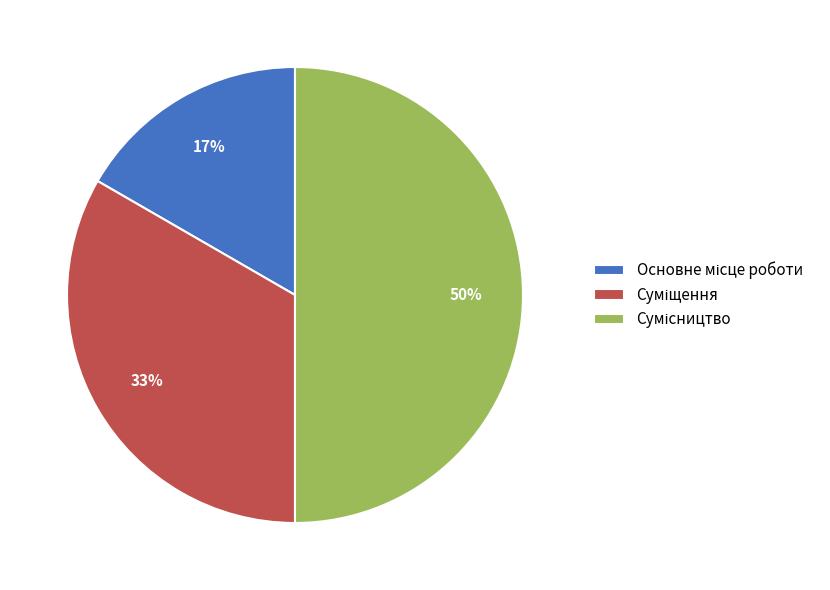

How many slices are in this pie chart?

3